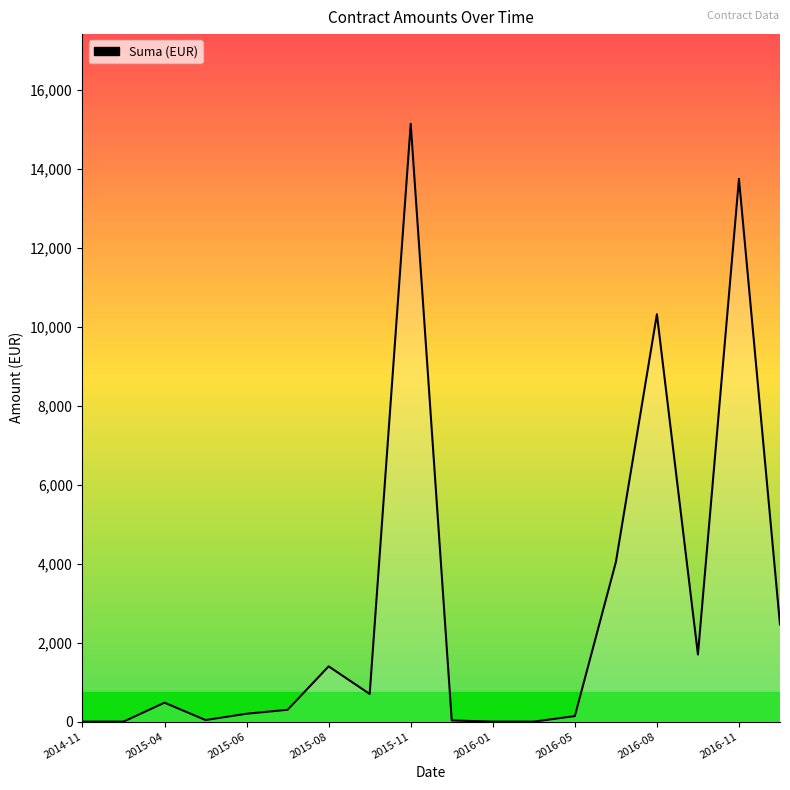

Does the chart display data point markers on the line(s)?

No